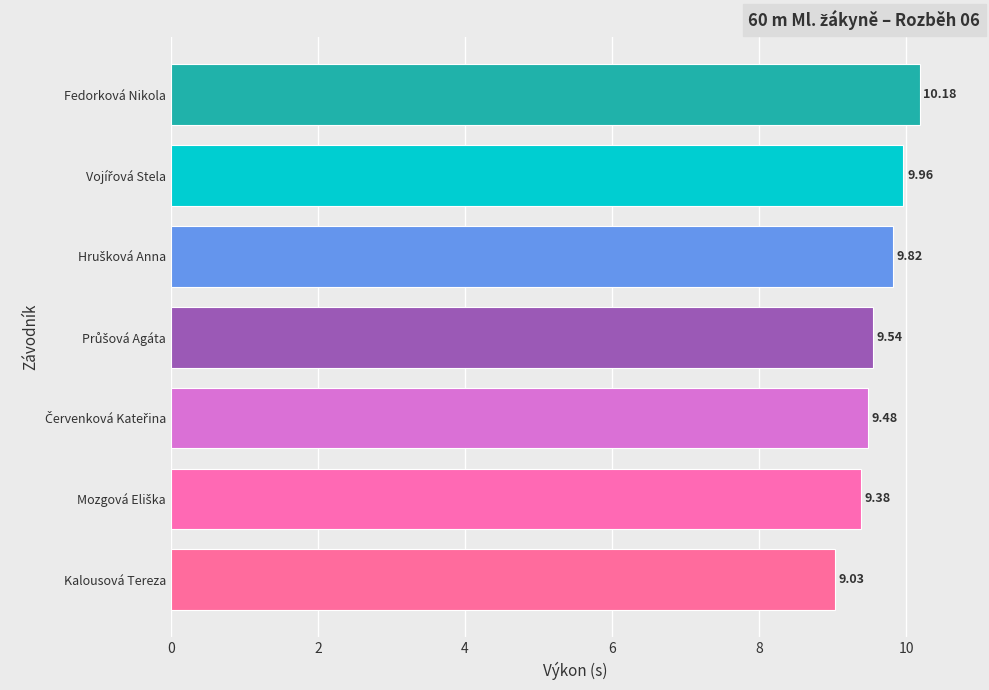

What is the maximum value shown in the chart?

10.2